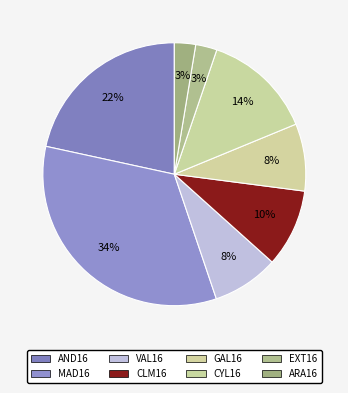

Count the number of slices in the pie.

8